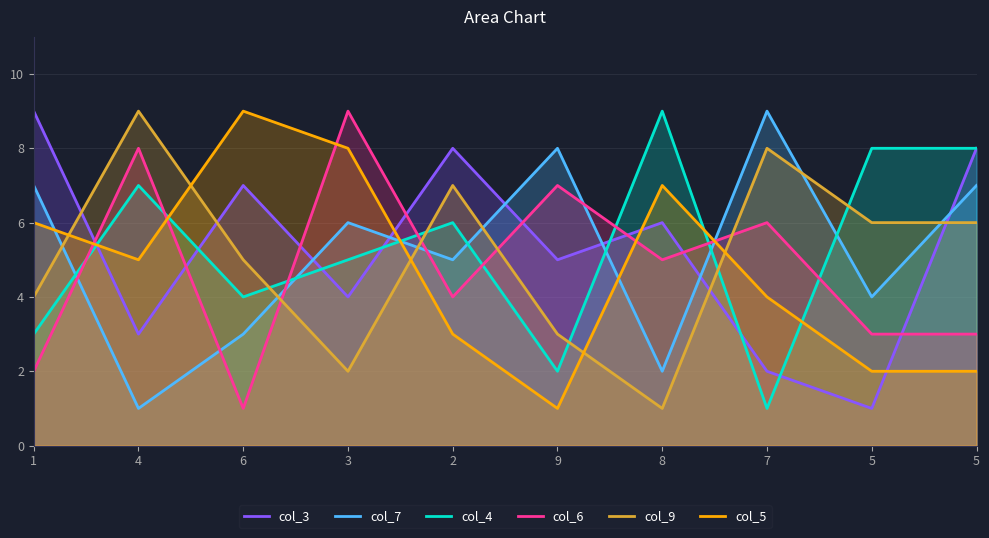

How many categories are shown in the chart?

10